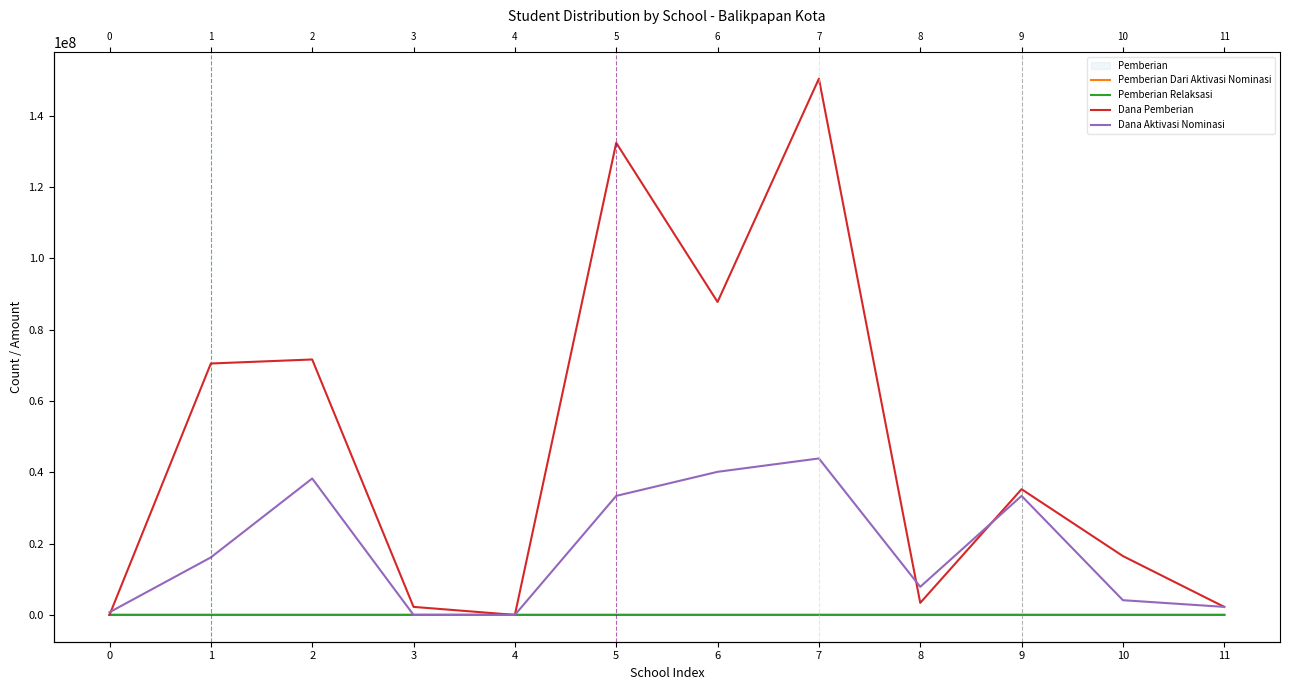

True or false: Pemberian Dari Aktivasi Nominasi and Dana Aktivasi Nominasi intersect in this chart.

False